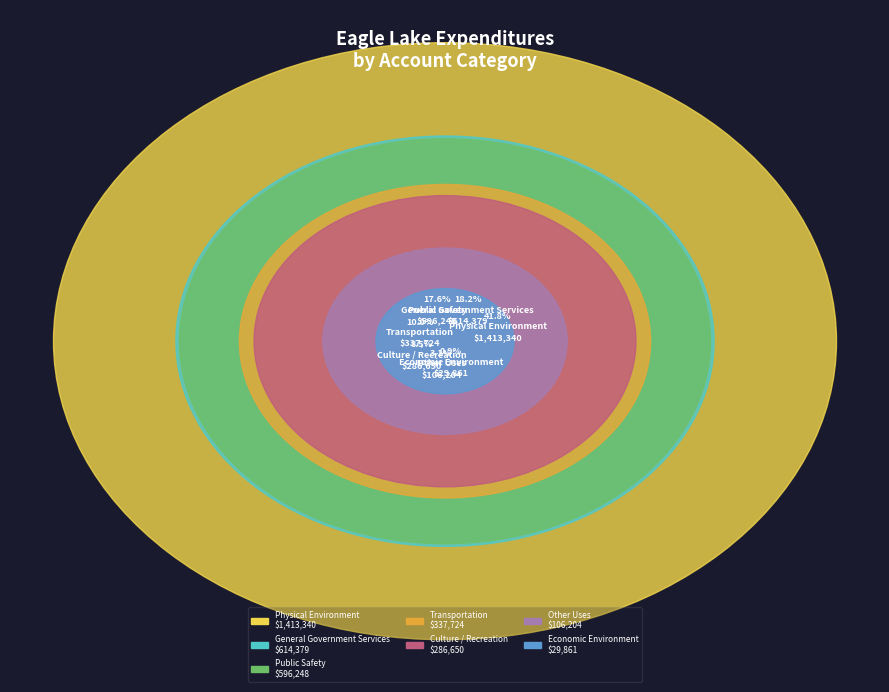

The Transportation slice represents 2% of the pie. True or false?

False